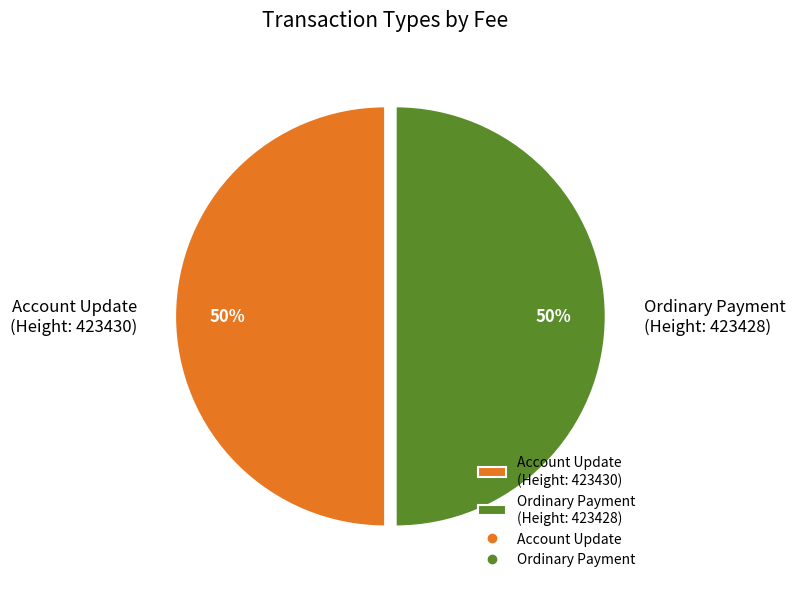

What is the ratio of the value at Account Update (Height: 423430) to the value at Ordinary Payment (Height: 423428)?

1.0